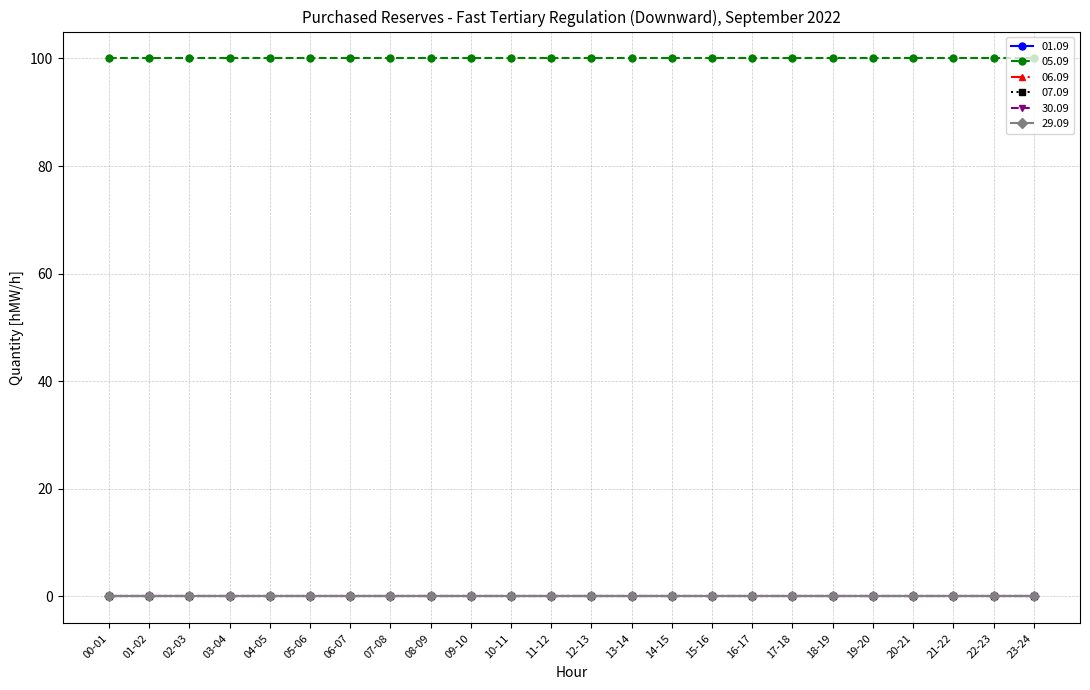

Rank the series at 06-07 from highest to lowest value.

05.09, 01.09, 06.09, 07.09, 30.09, 29.09